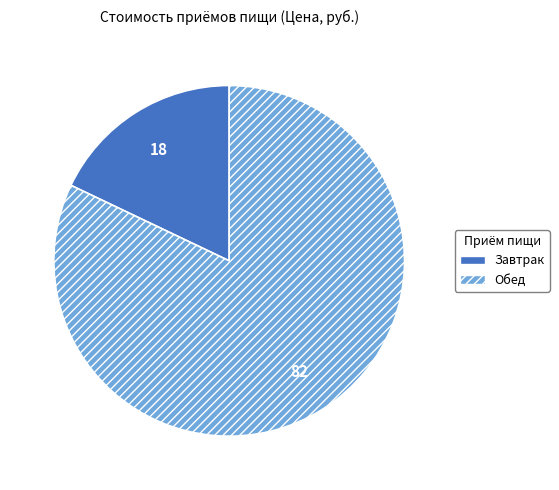

Which slice represents more than half of the pie?

Обед